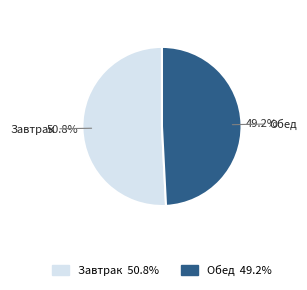

Which slice is the largest?

Завтрак